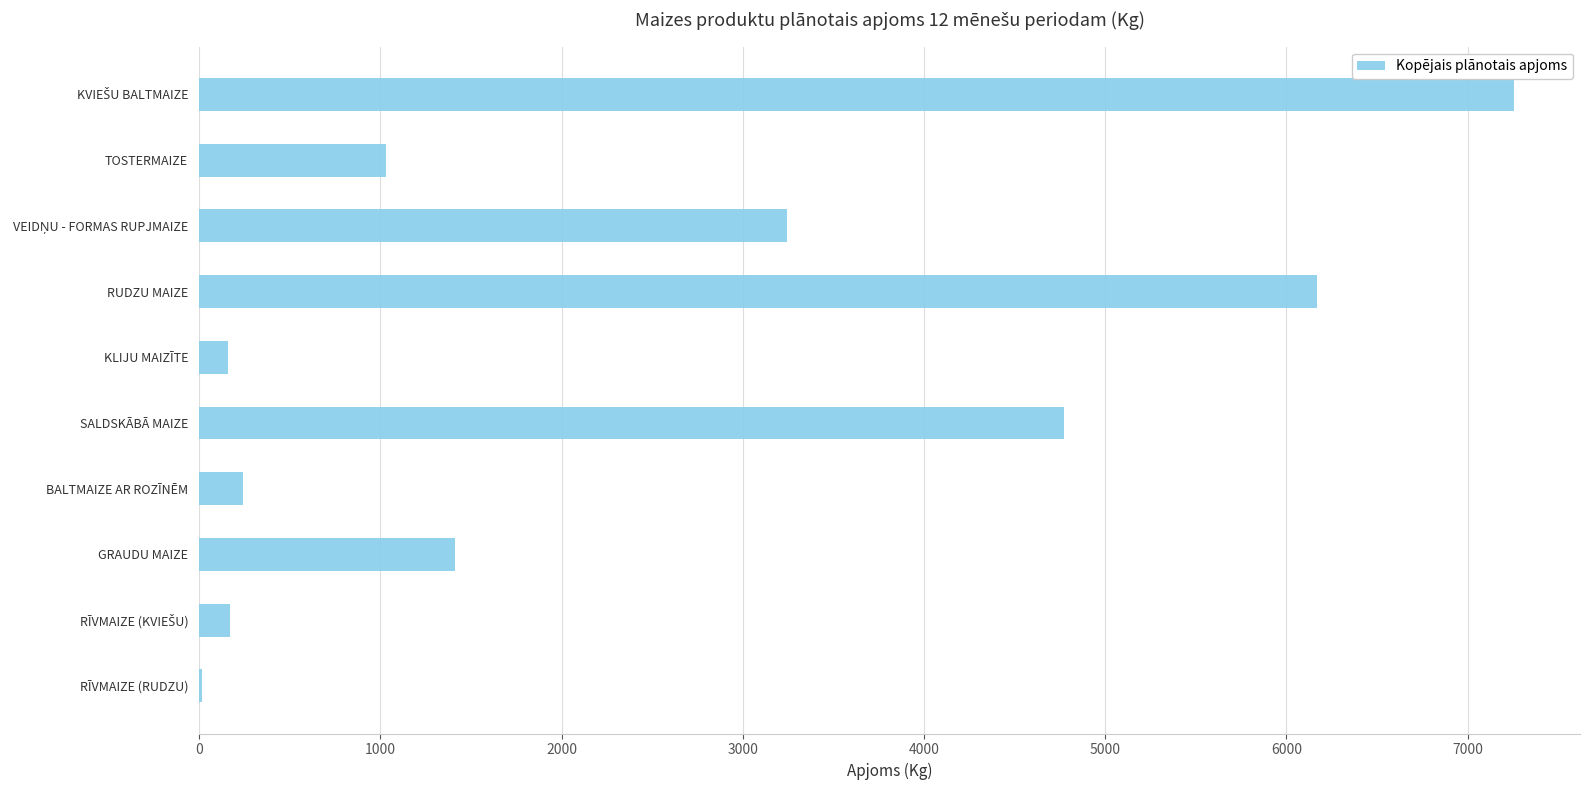

Which has a higher value, BALTMAIZE AR ROZĪNĒM or SALDSKĀBĀ MAIZE?

SALDSKĀBĀ MAIZE